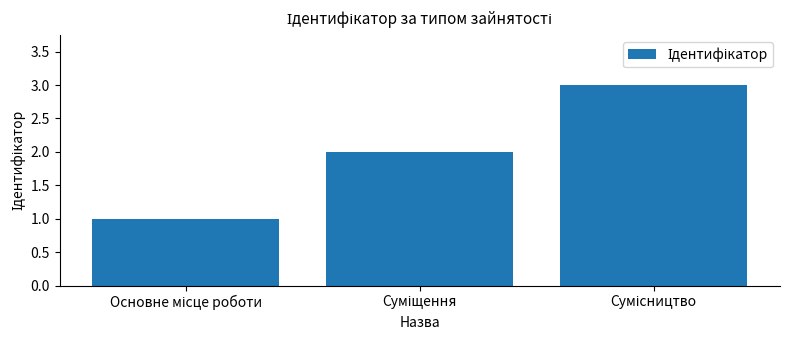

What is the greatest value displayed?

3